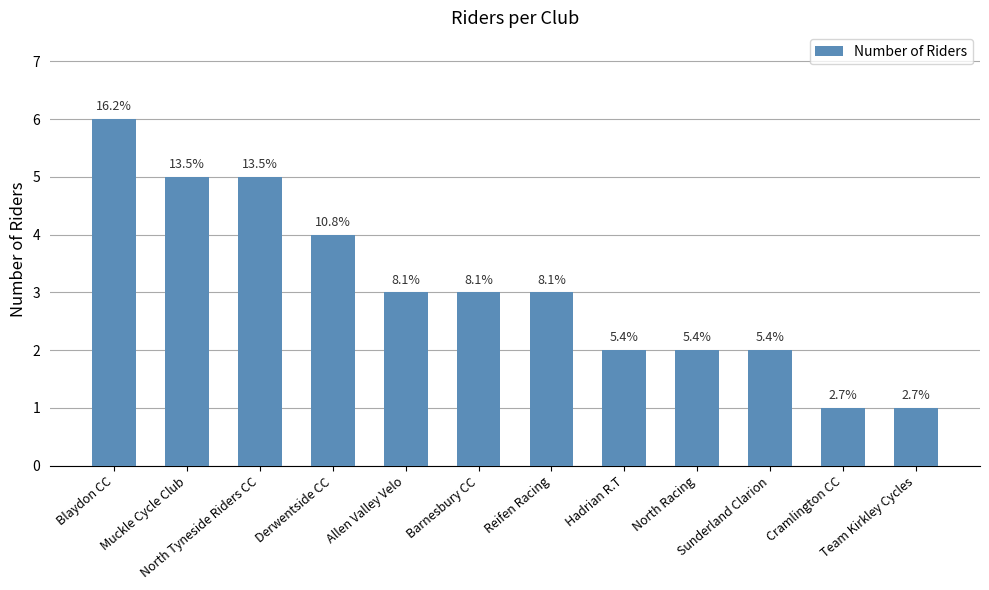

Does the chart contain any negative values?

No